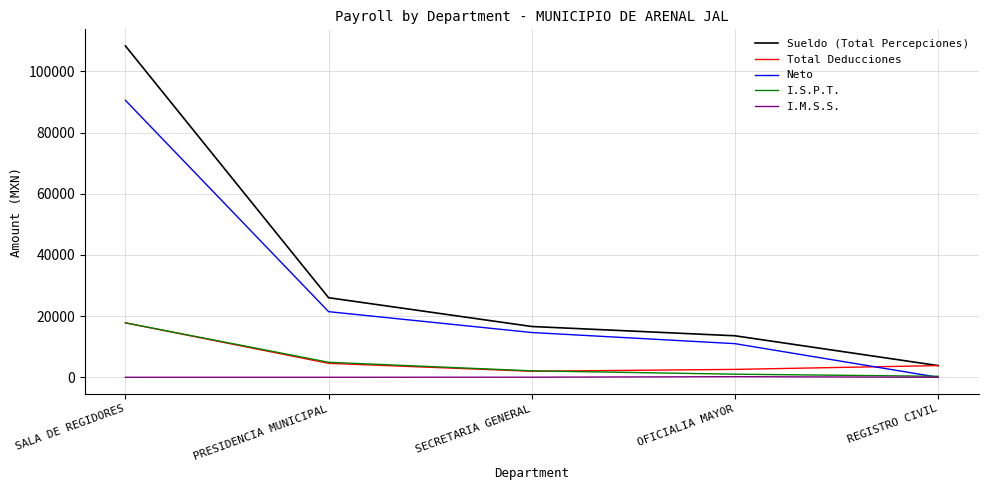

True or false: I.M.S.S. has more than 2 interior local peaks.

False